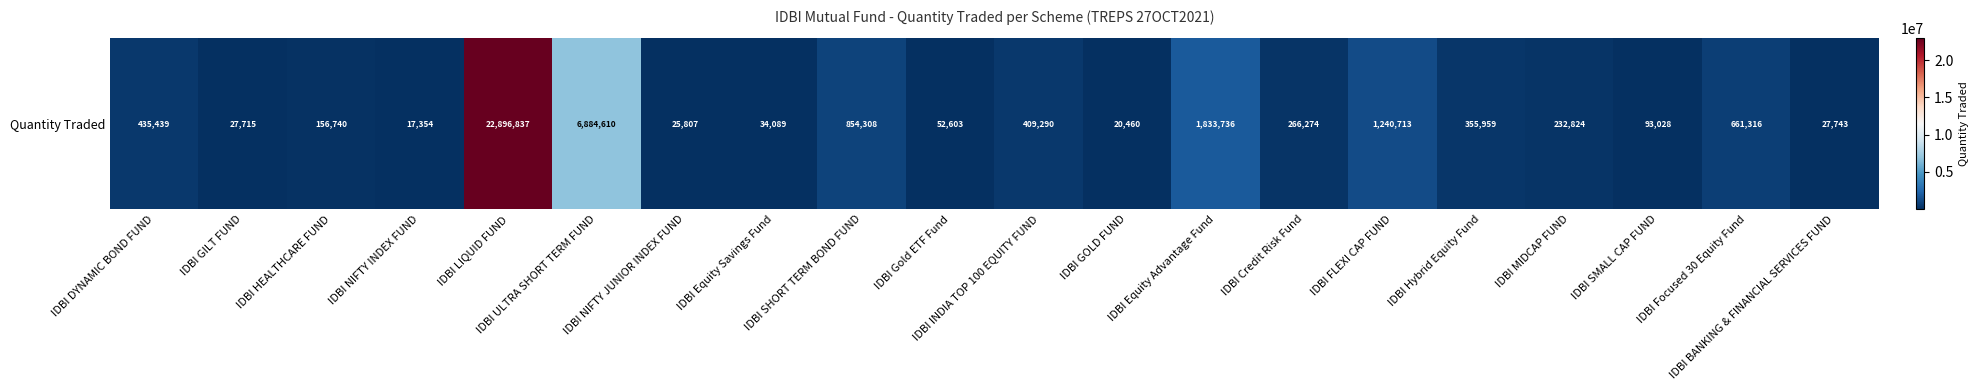

What is the sum of the values at IDBI Hybrid Equity Fund and IDBI Equity Advantage Fund?

2189695.2